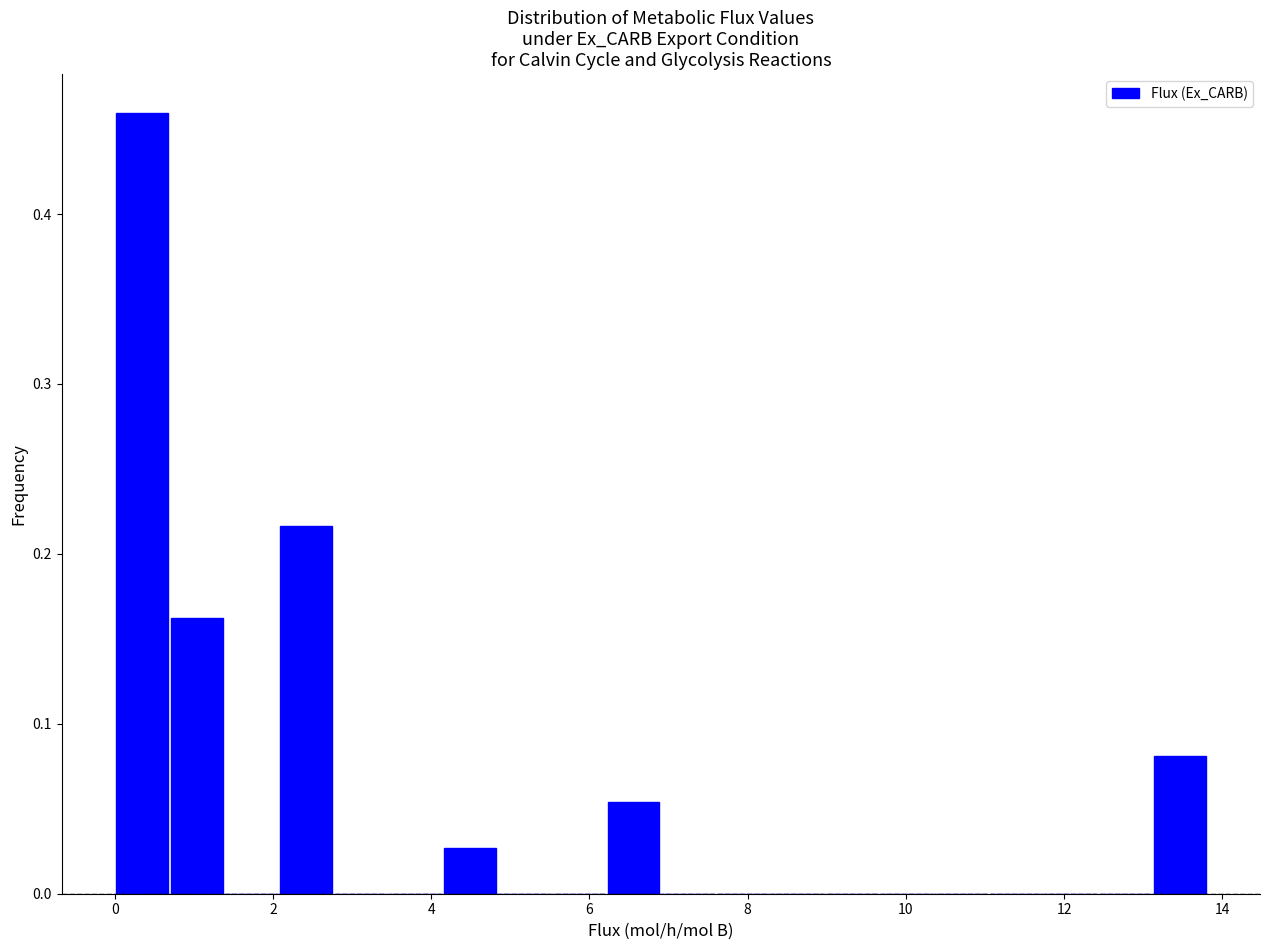

Around what value on the x-axis is the tallest bar? Give the approximate position of its centre, as read against the axis.

0.4